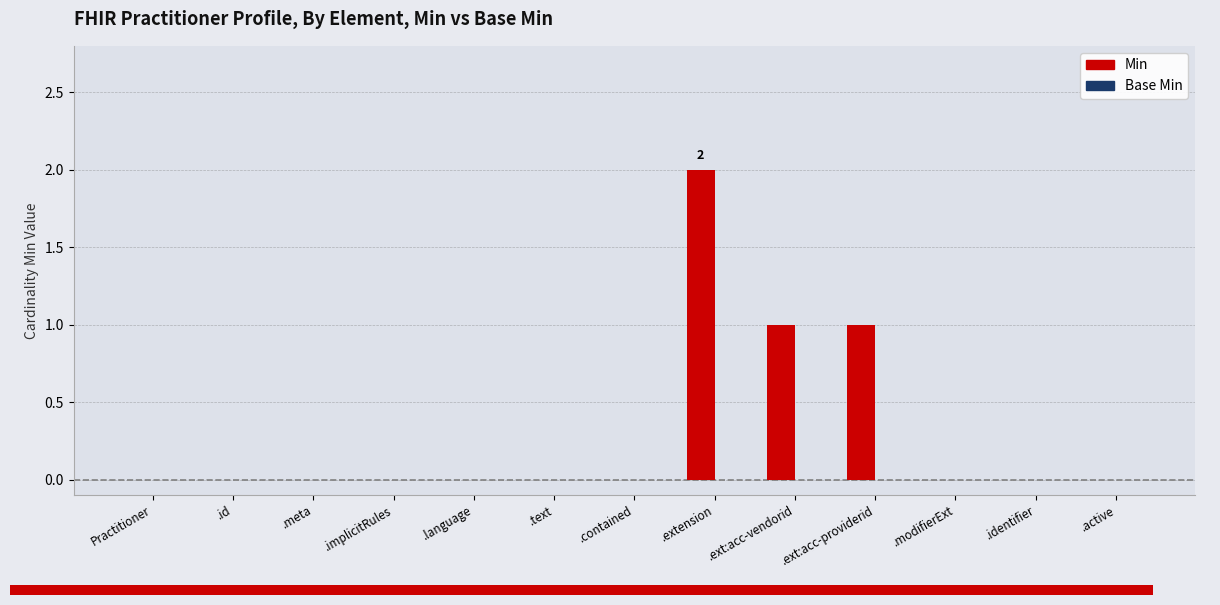

At which category does the chart reach its peak across all series?

.extension